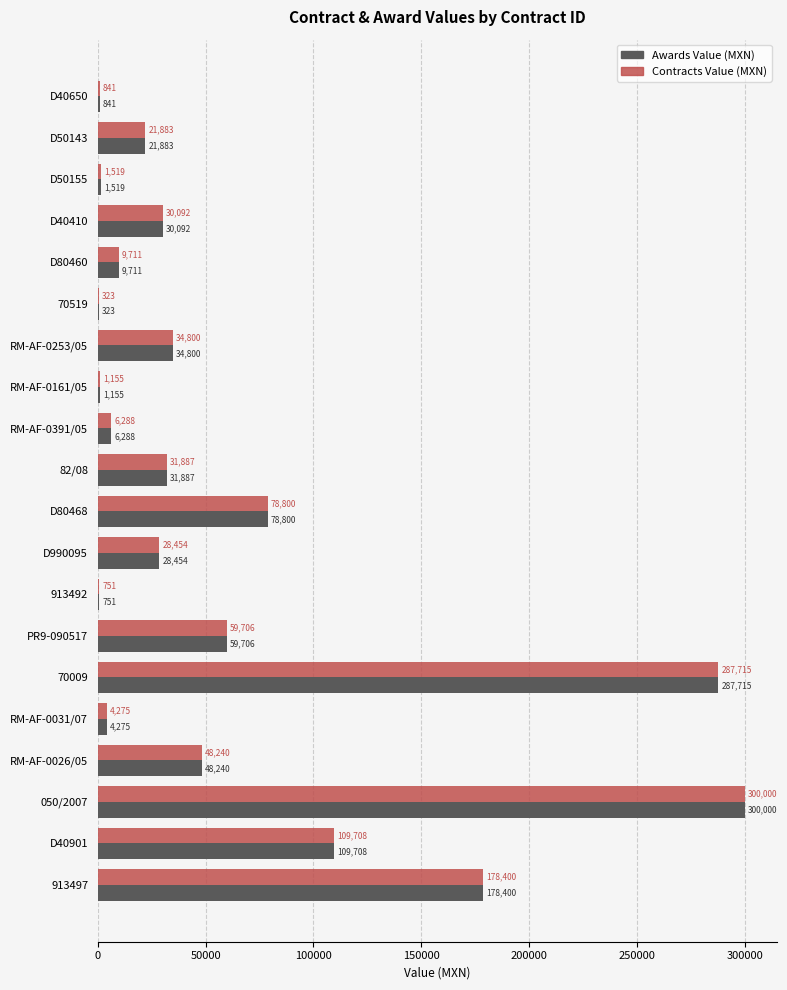

At which label is Contracts Value (MXN) closest to 150161?

913497